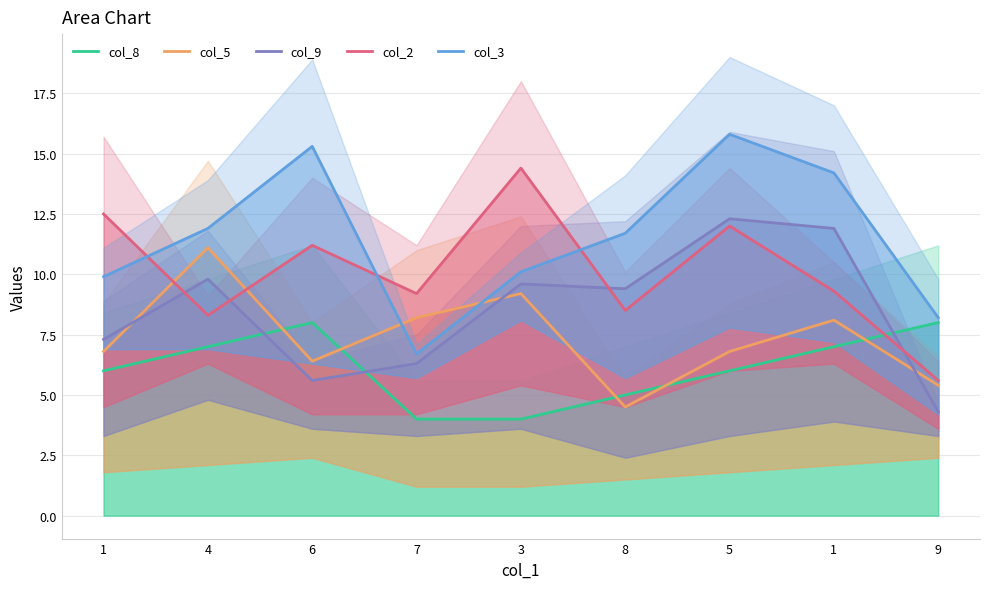

What is the difference between the highest and lowest values at 1?

6.5